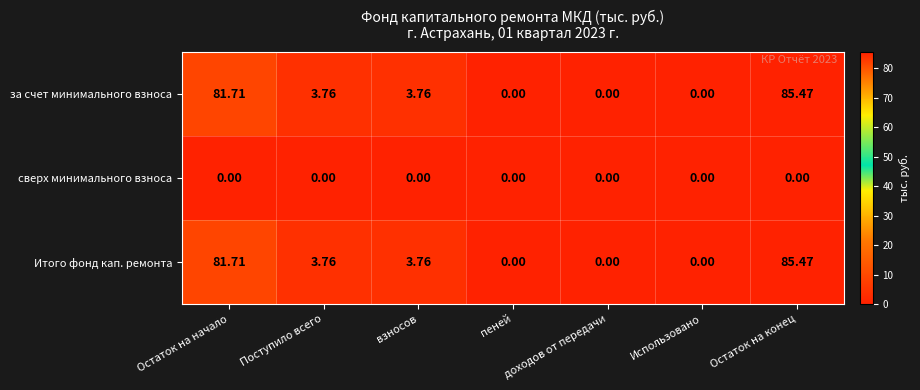

Which label corresponds to the largest value in the chart?

Остаток на конец